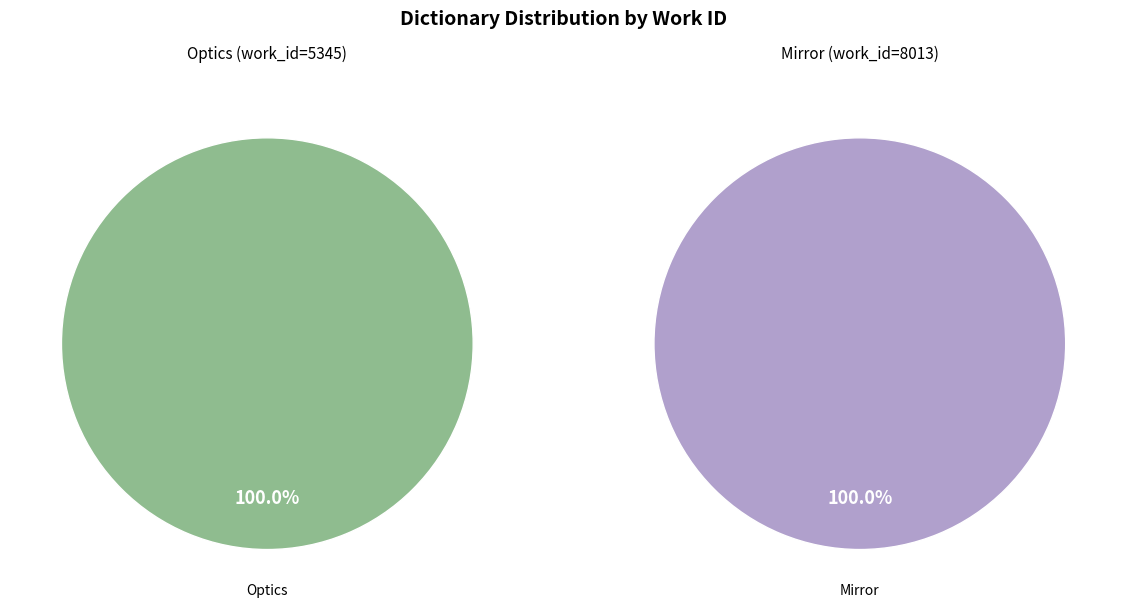

Between Mirror and Optics, which is larger?

Mirror